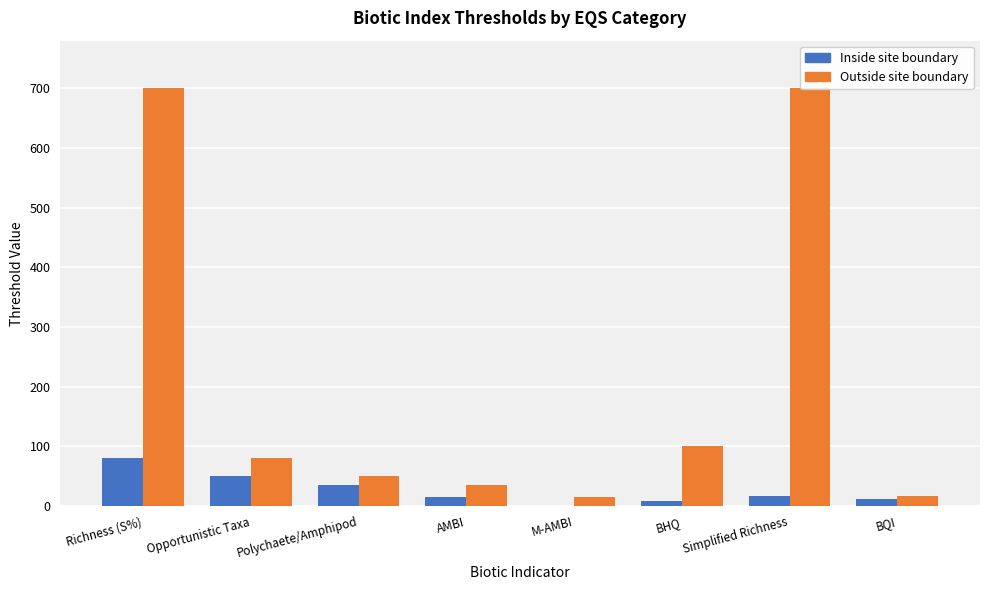

Rank the series by their maximum value, from highest to lowest.

Outside site boundary, Inside site boundary